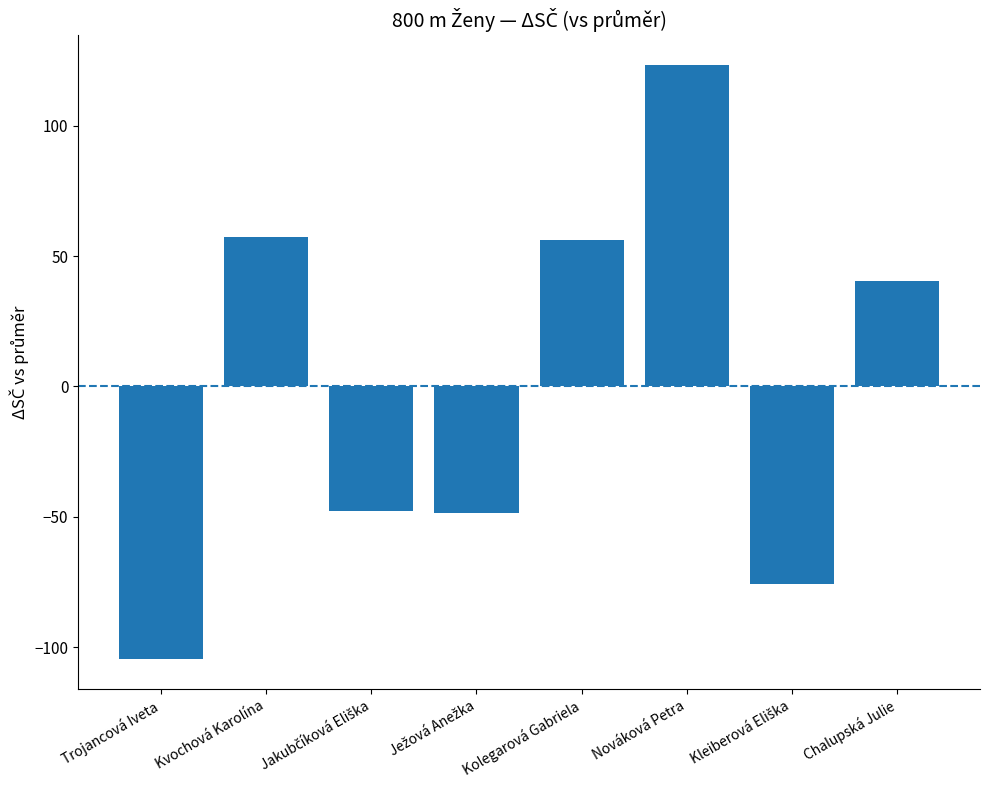

What is the label of the 1st bar from the left?

Trojancová Iveta